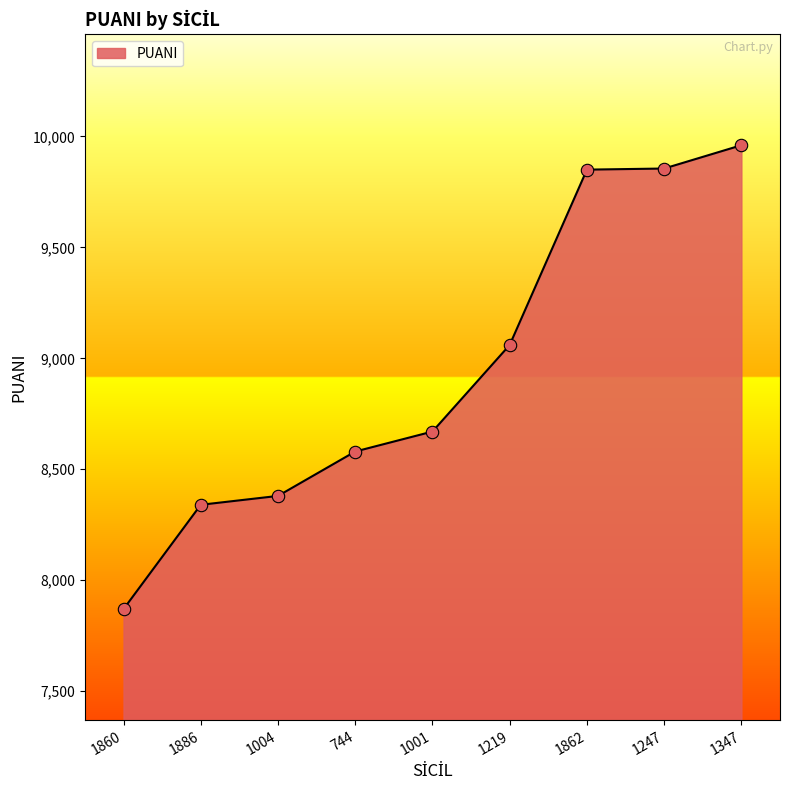

What is the ratio of the value at 1219 to the value at 1347?

0.9